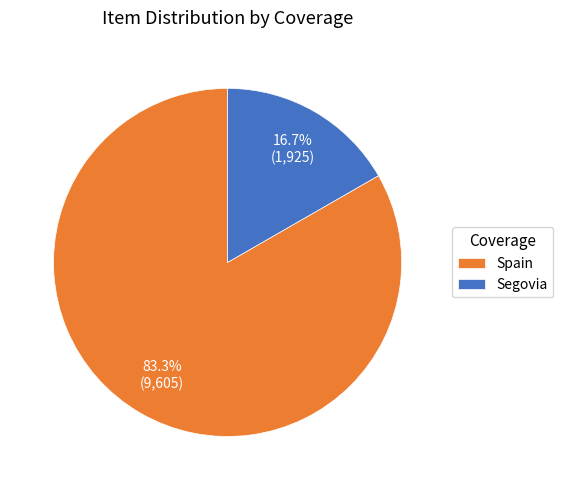

To the nearest percent, what is the average slice percentage?

50%